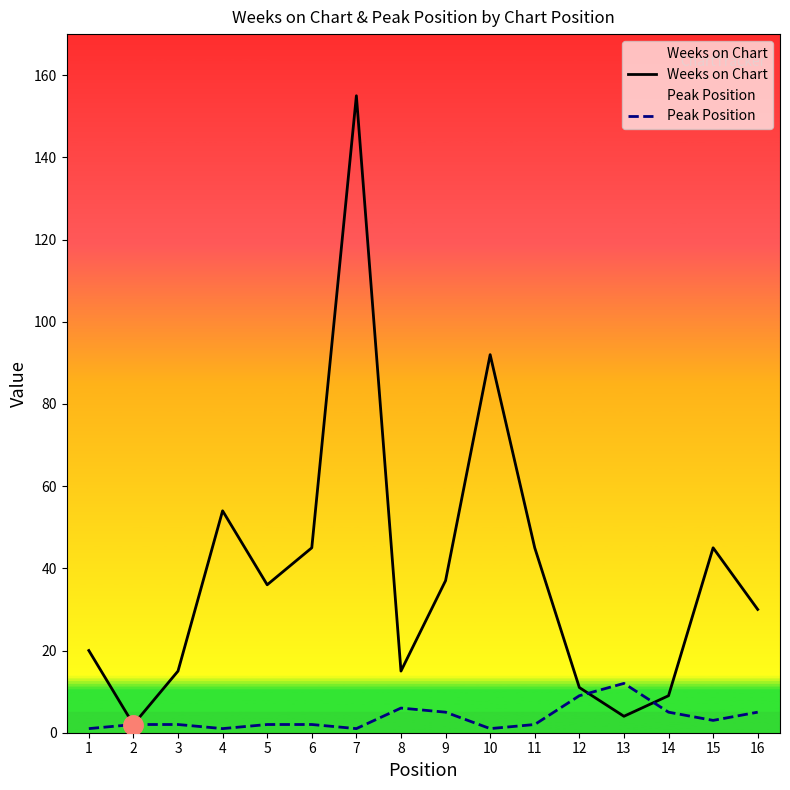

In Peak Position, how many points are higher than both neighbors (excluding endpoints)?

2